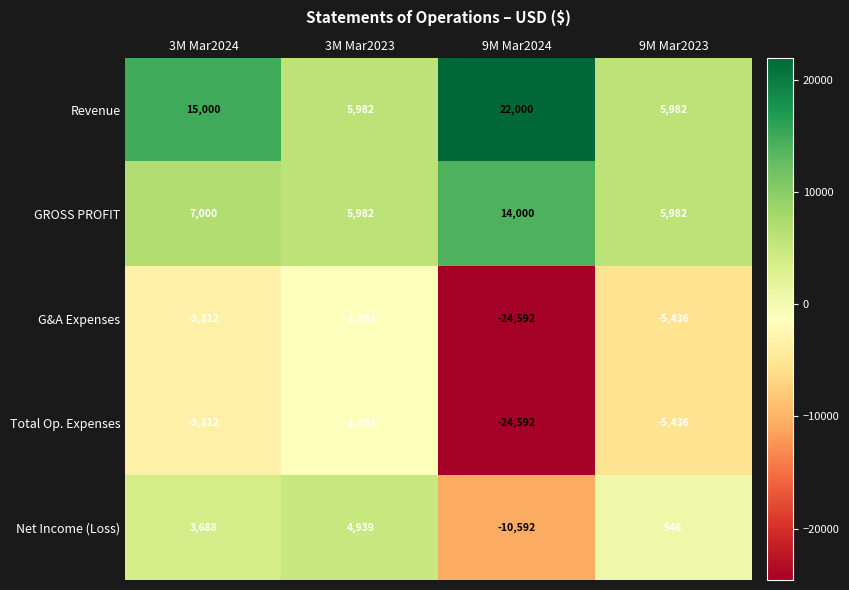

What is the minimum value shown in the chart?

-24592